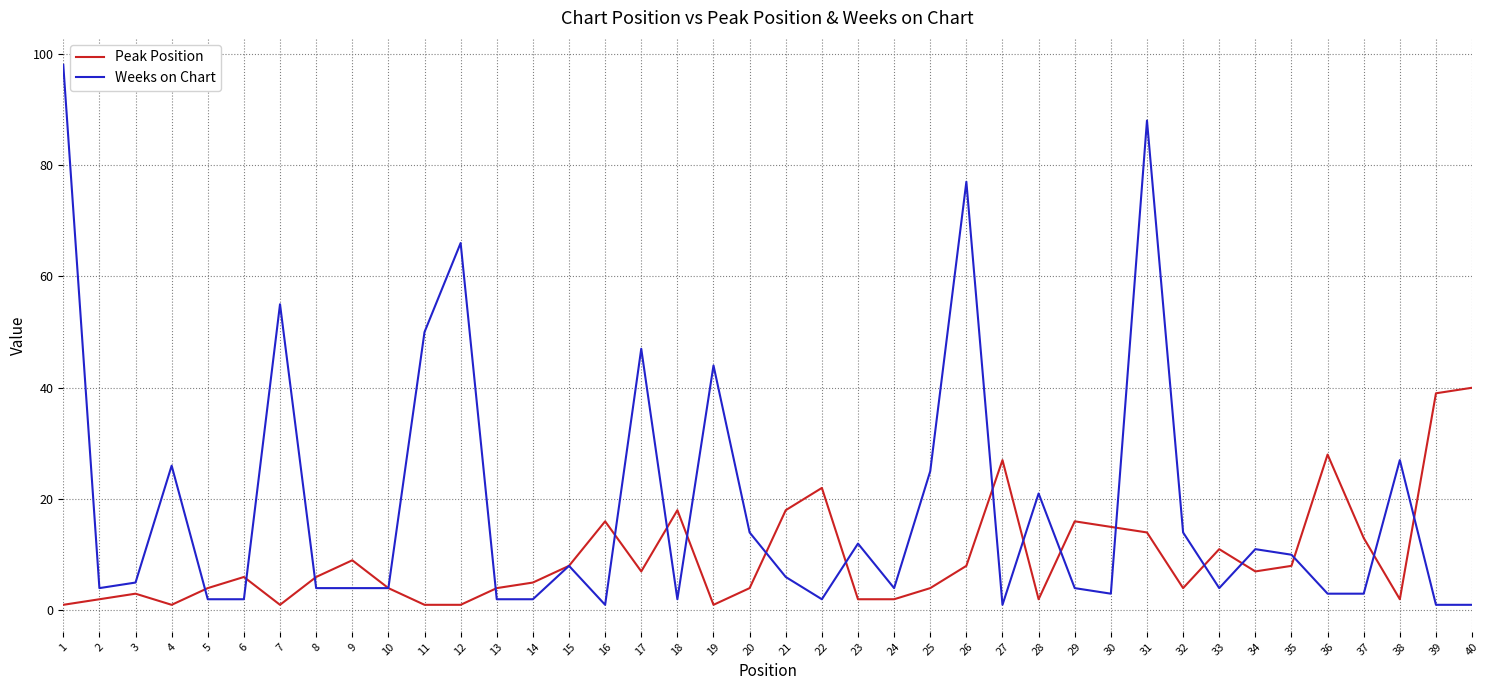

Reading left to right, transcribe all the data shown in this chart.

Peak Position: 1=1	2=2	3=3	4=1	5=4	6=6	7=1	8=6	9=9	10=4	11=1	12=1	13=4	14=5	15=8	16=16	17=7	18=18	19=1	20=4	21=18	22=22	23=2	24=2	25=4	26=8	27=27	28=2	29=16	30=15	31=14	32=4	33=11	34=7	35=8	36=28	37=13	38=2	39=39	40=40
Weeks on Chart: 1=98	2=4	3=5	4=26	5=2	6=2	7=55	8=4	9=4	10=4	11=50	12=66	13=2	14=2	15=8	16=1	17=47	18=2	19=44	20=14	21=6	22=2	23=12	24=4	25=25	26=77	27=1	28=21	29=4	30=3	31=88	32=14	33=4	34=11	35=10	36=3	37=3	38=27	39=1	40=1